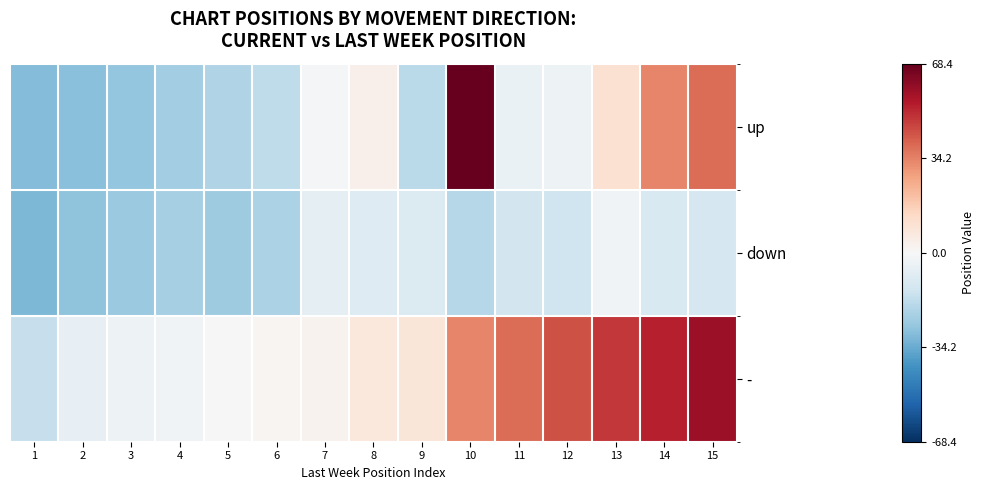

Reading left to right, transcribe all the data shown in this chart.

up: 1=-29.6	2=-28.6	3=-26.6	4=-23.6	5=-20.6	6=-17.6	7=-1.6	8=3.4	9=-18.6	10=68.4	11=-4.6	12=-3.6	13=10.4	14=33.4	15=38.4
down: 1=-30.6	2=-27.6	3=-25.6	4=-22.6	5=-24.6	6=-21.6	7=-6.6	8=-8.6	9=-9.6	10=-19.6	11=-12.6	12=-13.6	13=-2.6	14=-10.6	15=-11.6
-: 1=-15.6	2=-5.6	3=-3.6	4=-2.6	5=0.4	6=1.4	7=2.4	8=7.4	9=8.4	10=33.4	11=38.4	12=43.4	13=48.4	14=53.4	15=58.4